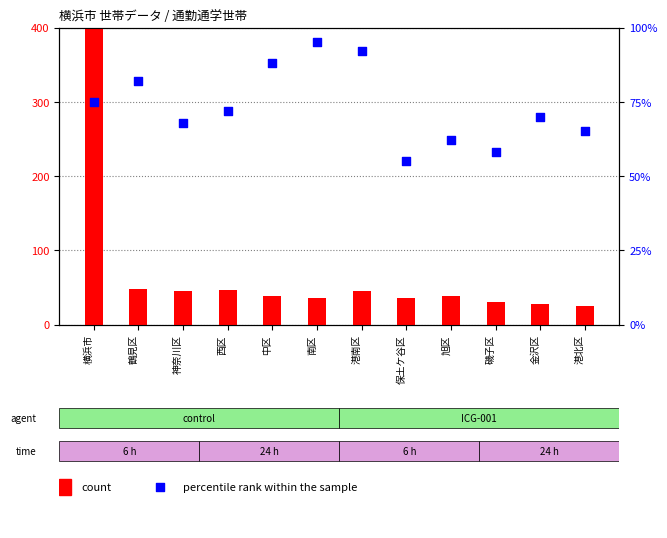

Which series reaches the maximum Y coordinate?

count